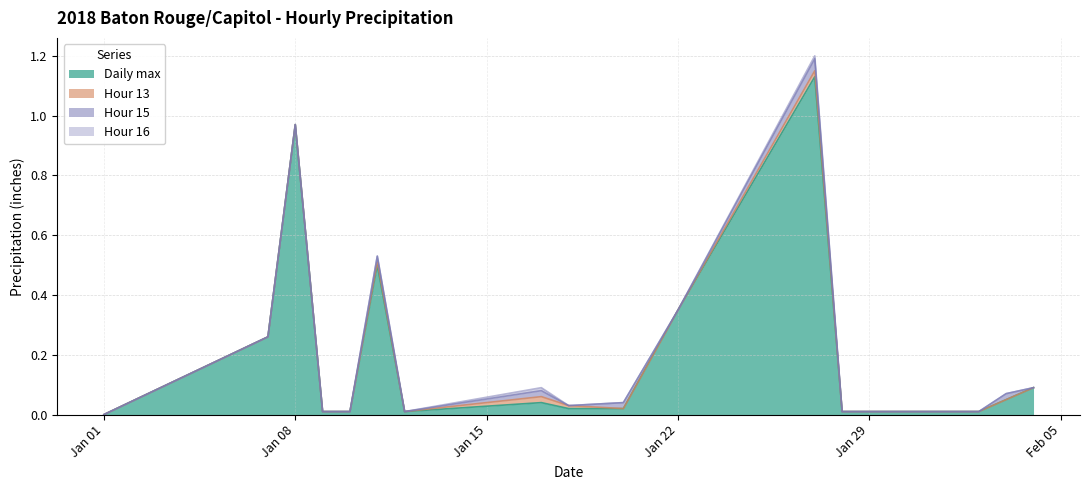

At 2018-01-20, list the series in order from largest to smallest.

Daily max, Hour 15, Hour 13, Hour 16